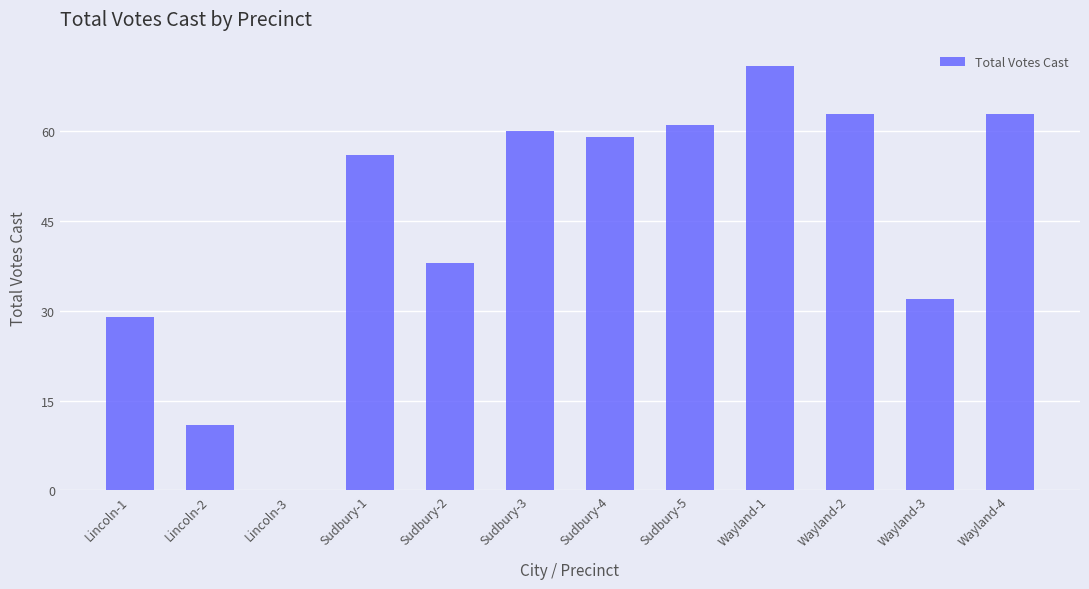

Reading left to right, transcribe all the data shown in this chart.

29	11	0	56	38	60	59	61	71	63	32	63